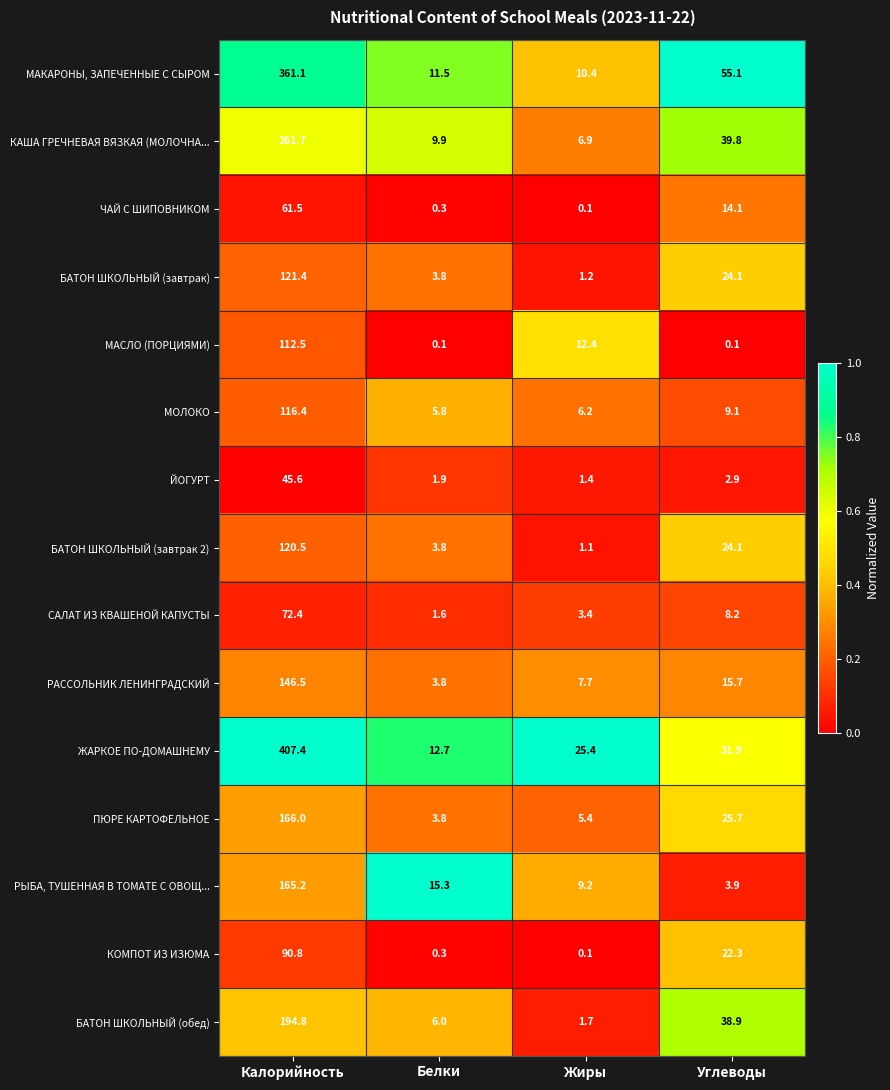

What is the difference between the ЙОГУРТ values at Белки and Калорийность?

43.7